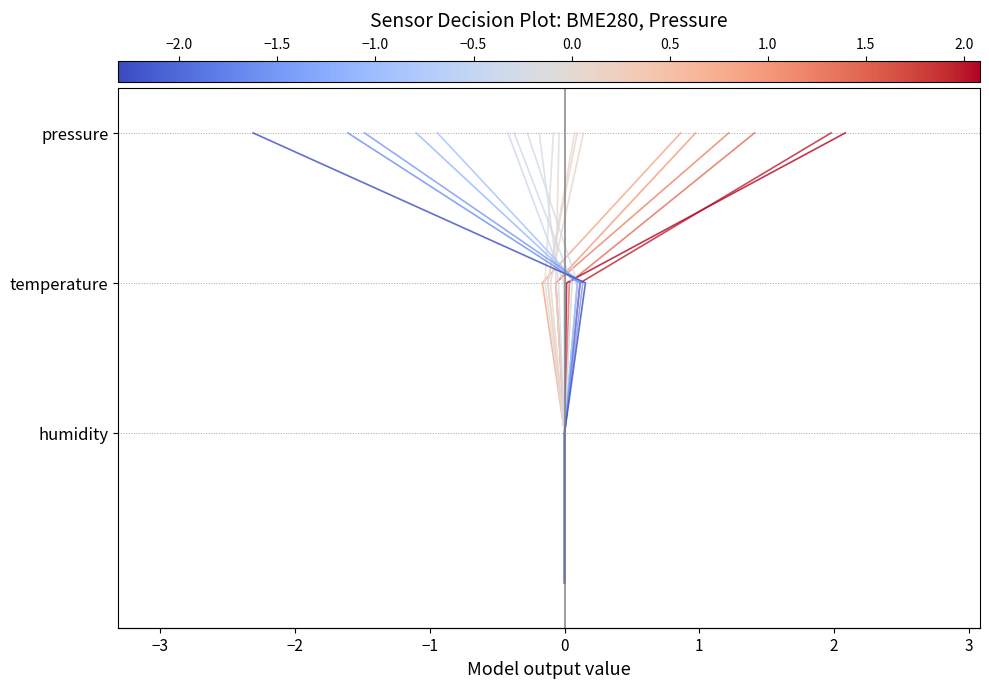

Between −3 and −1, which is larger?

−1